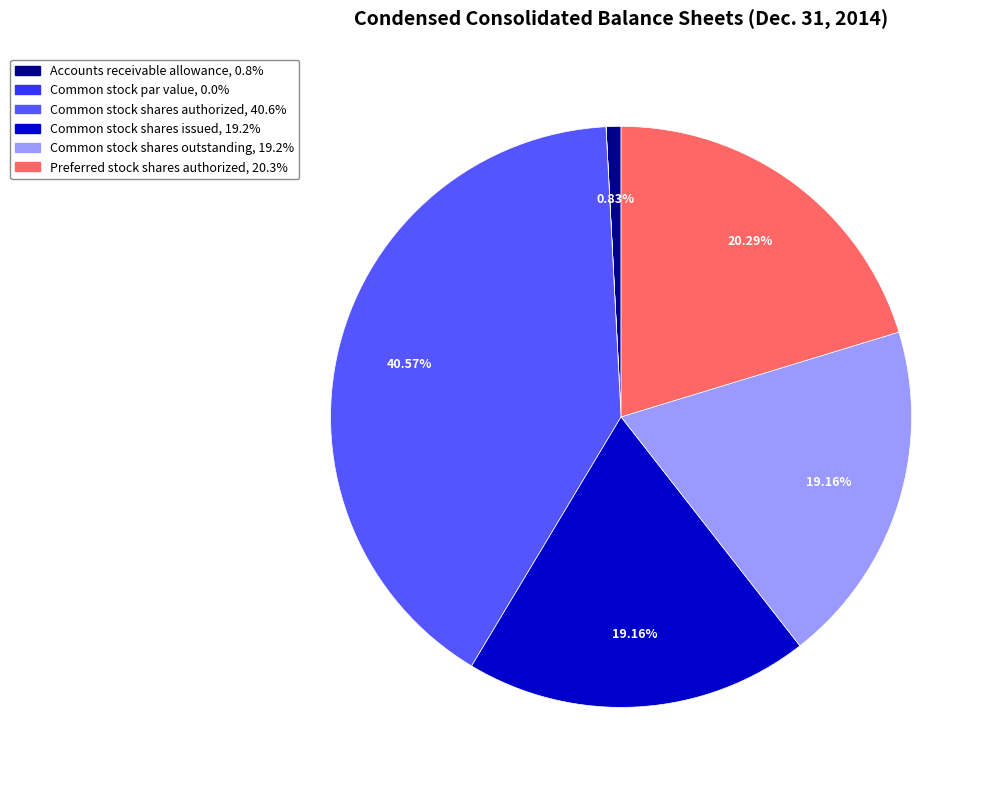

Is there a majority slice in this chart?

No